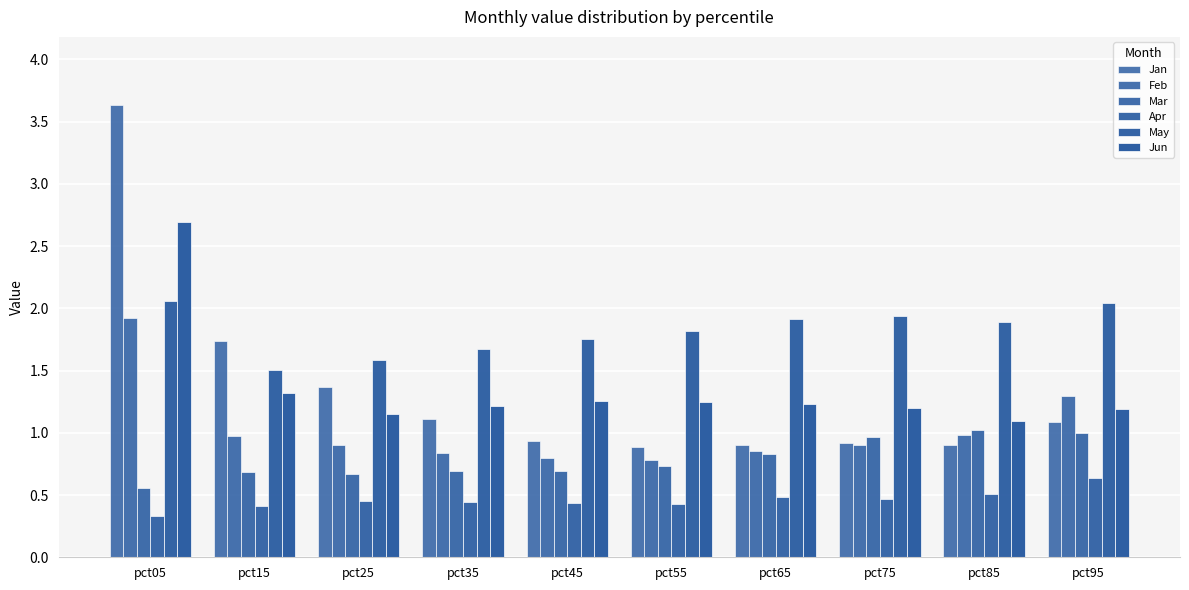

True or false: May has a value of 0.6 at pct05.

False